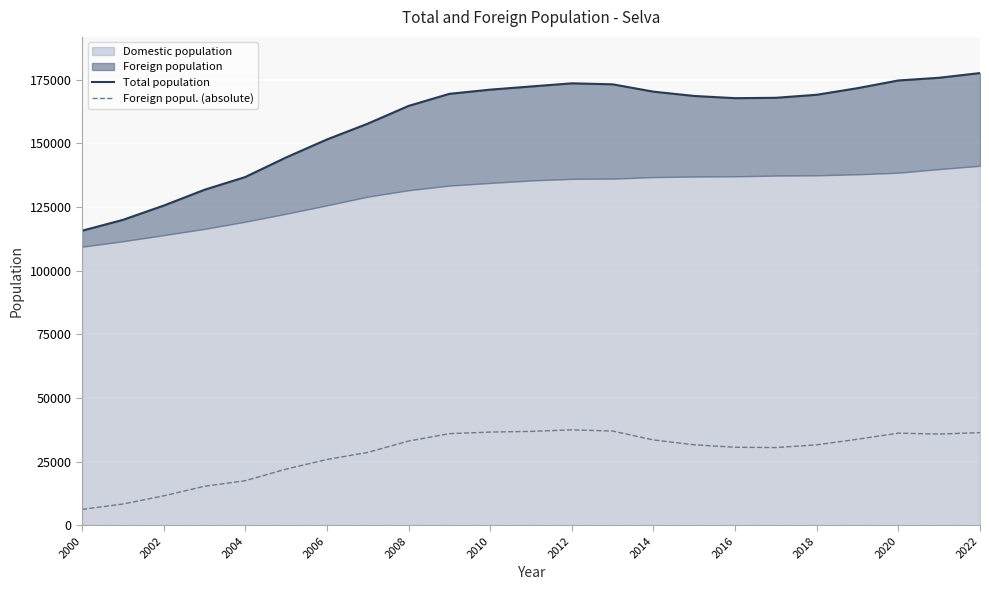

What is the label of the 4th point from the left?

2006